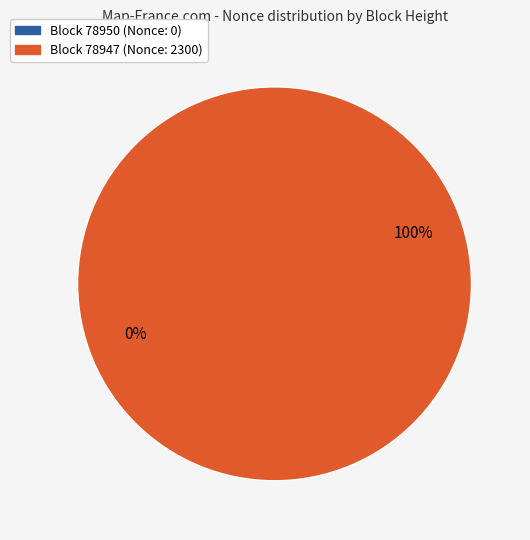

What percentage is the 78947 slice, to the nearest percent?

100%